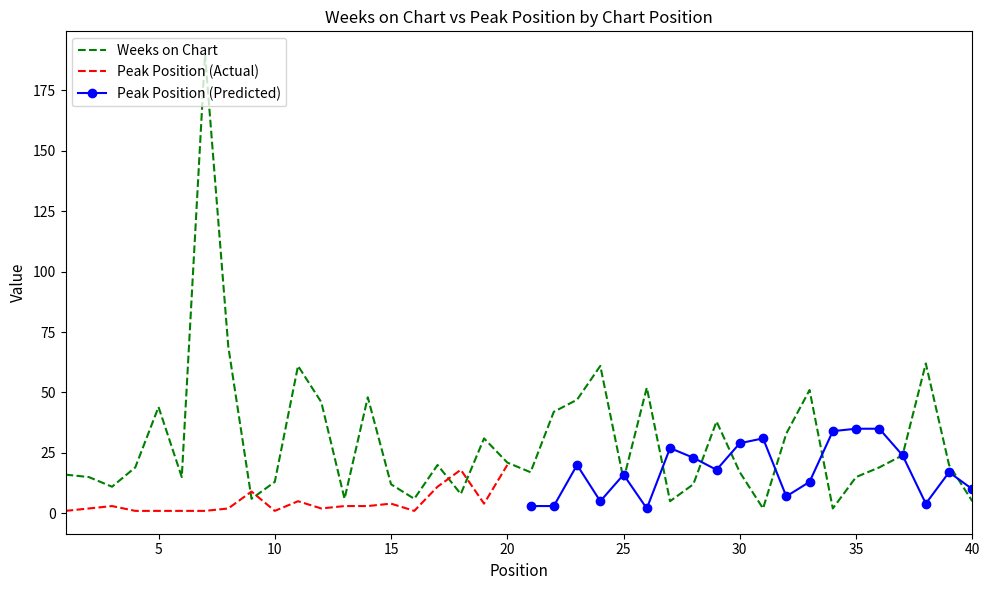

Which has a higher value, 27 or 37?

37